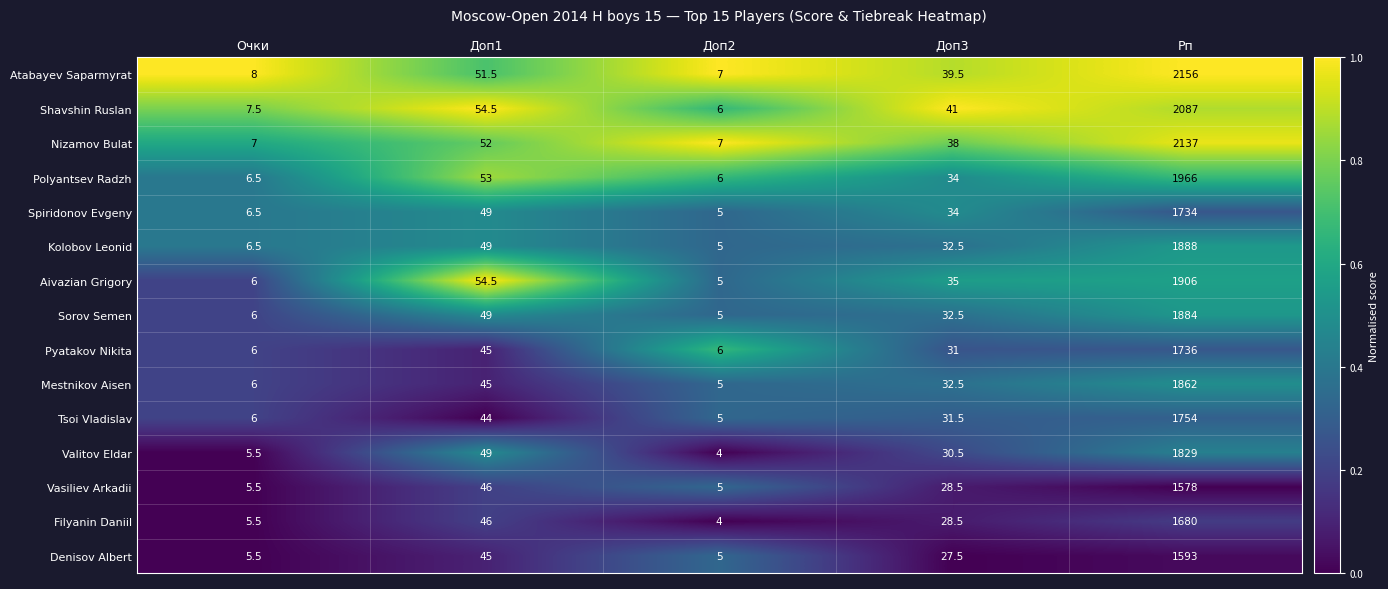

What is the difference between the second highest and minimum values in the Spiridonov Evgeny series?

44.0